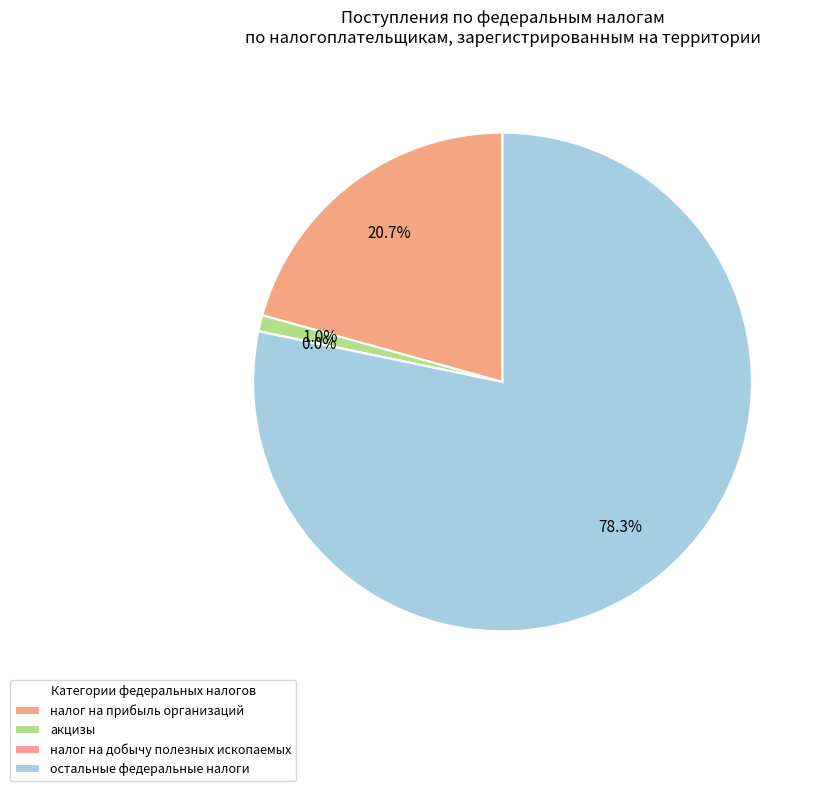

True or false: остальные федеральные налоги accounts for 89% of the total.

False